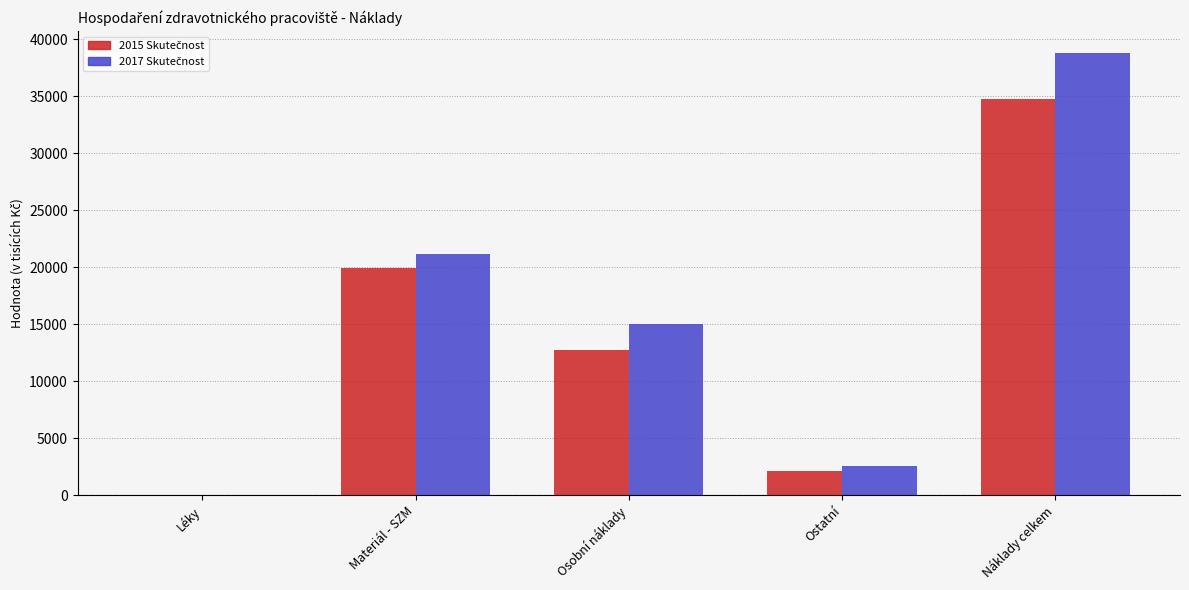

Which label corresponds to the largest value in the chart?

Náklady celkem